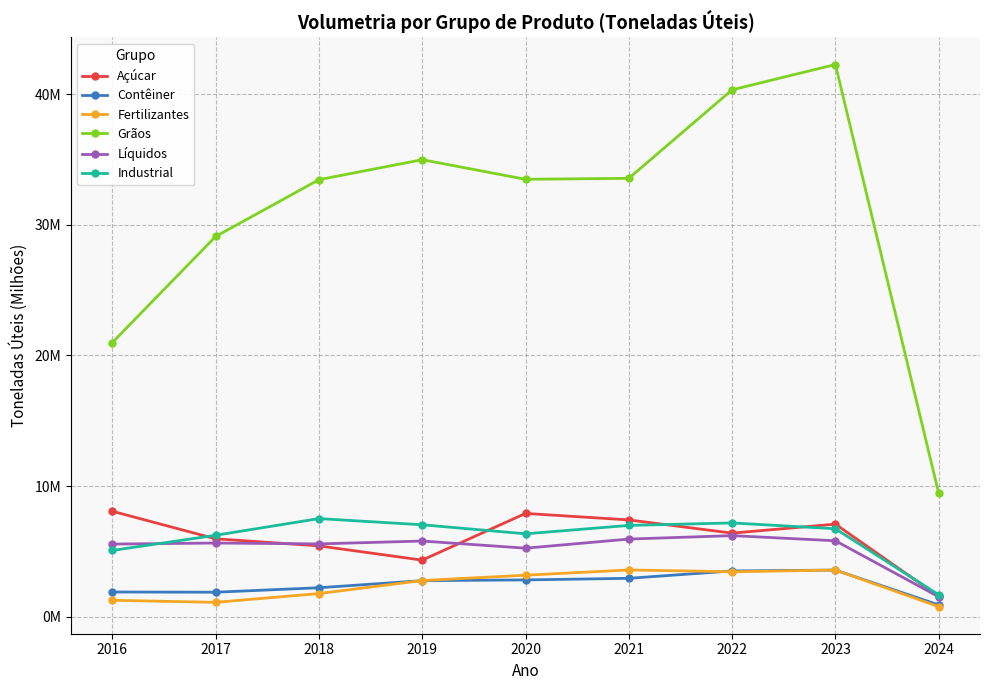

Is it true that Grãos equals 33.6 at 2021?

True